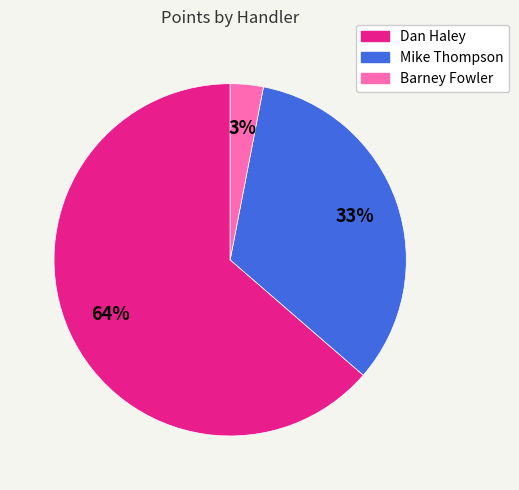

To the nearest percent, what is the combined percentage of Barney Fowler and Dan Haley?

67%